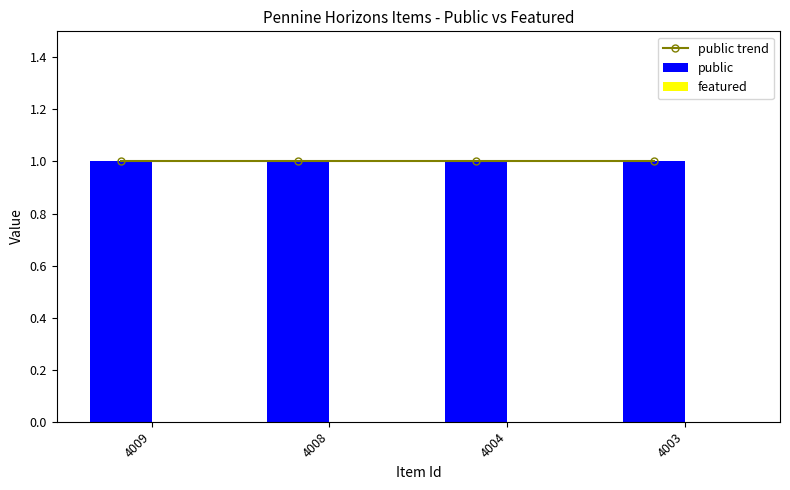

Between 4009 and 4008, which is larger?

4009